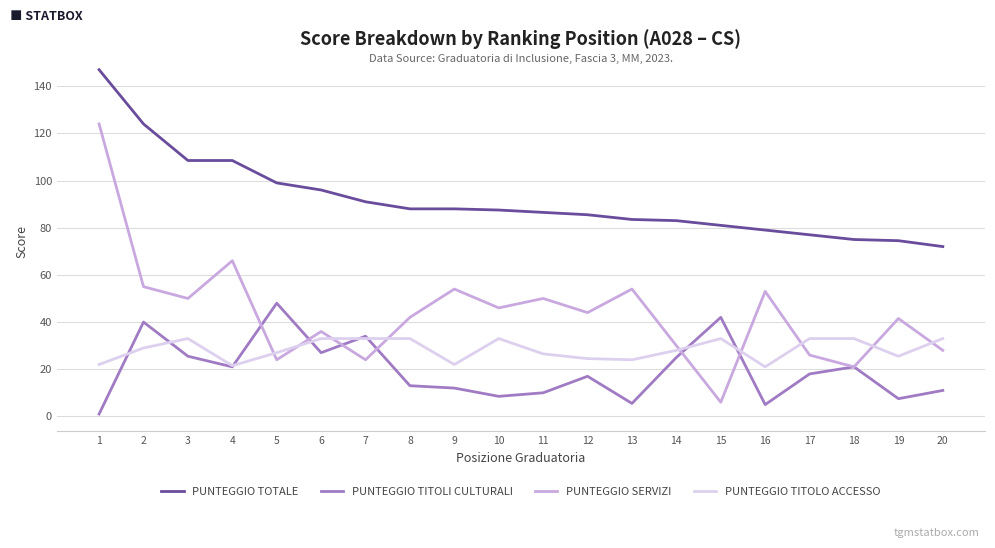

What is the maximum value shown in the chart?

147.0